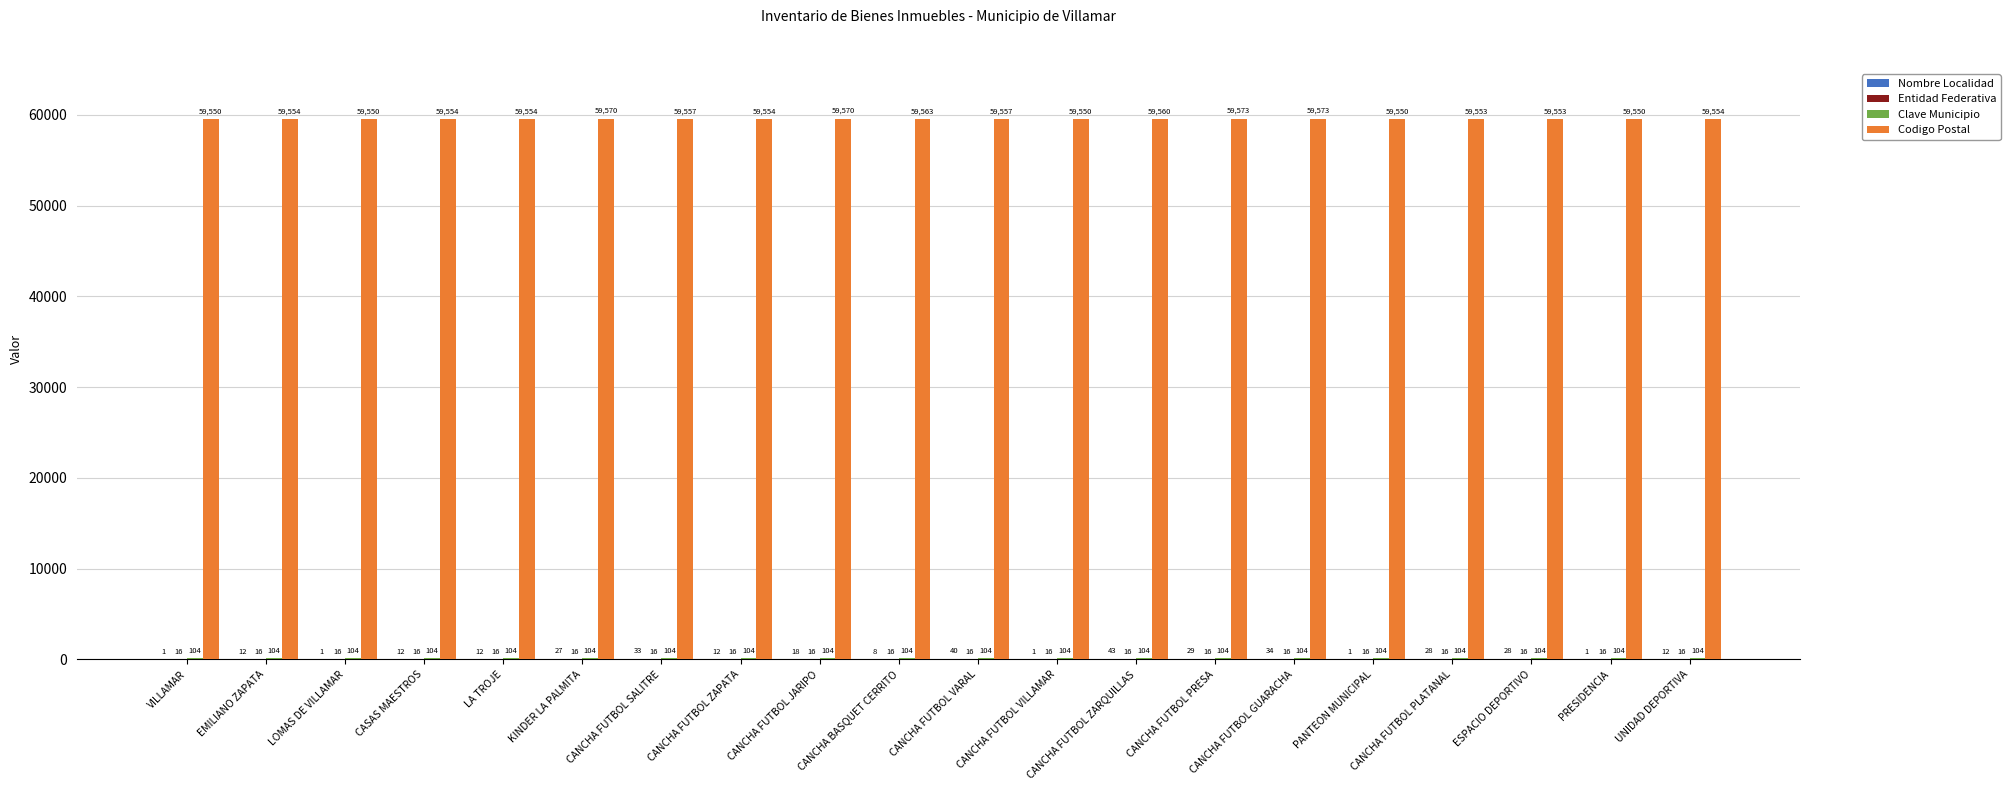

Which series has the largest total across all categories?

Codigo Postal